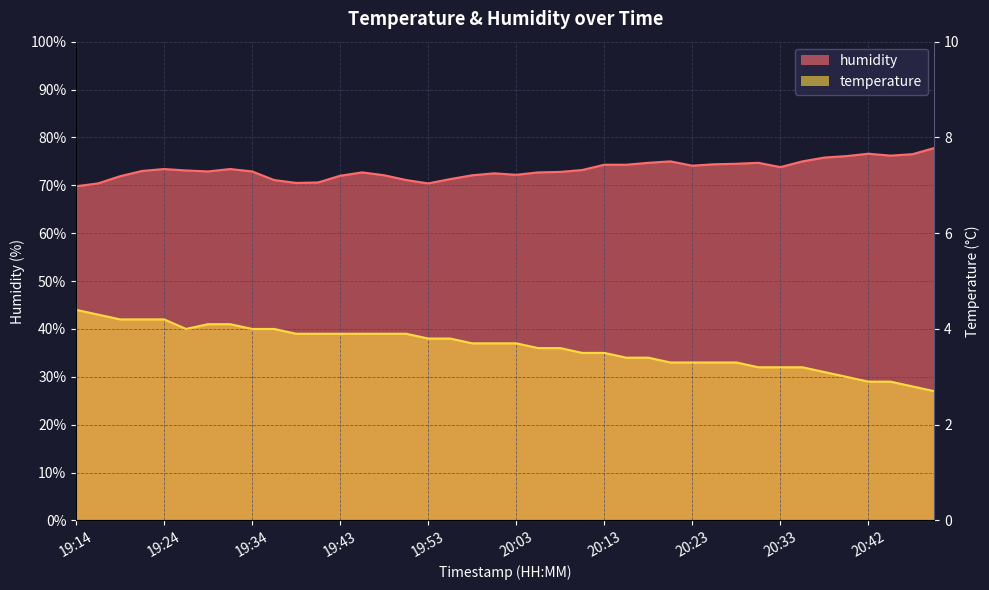

What position from the right is 20:45?

3